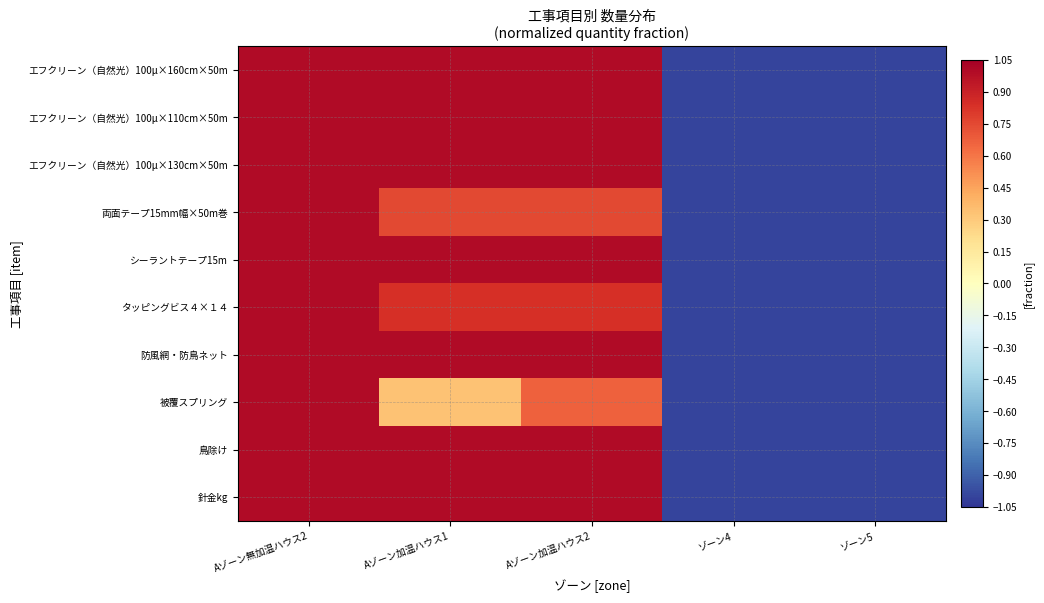

Between ゾーン5 and Aゾーン無加温ハウス2, which is larger?

Aゾーン無加温ハウス2